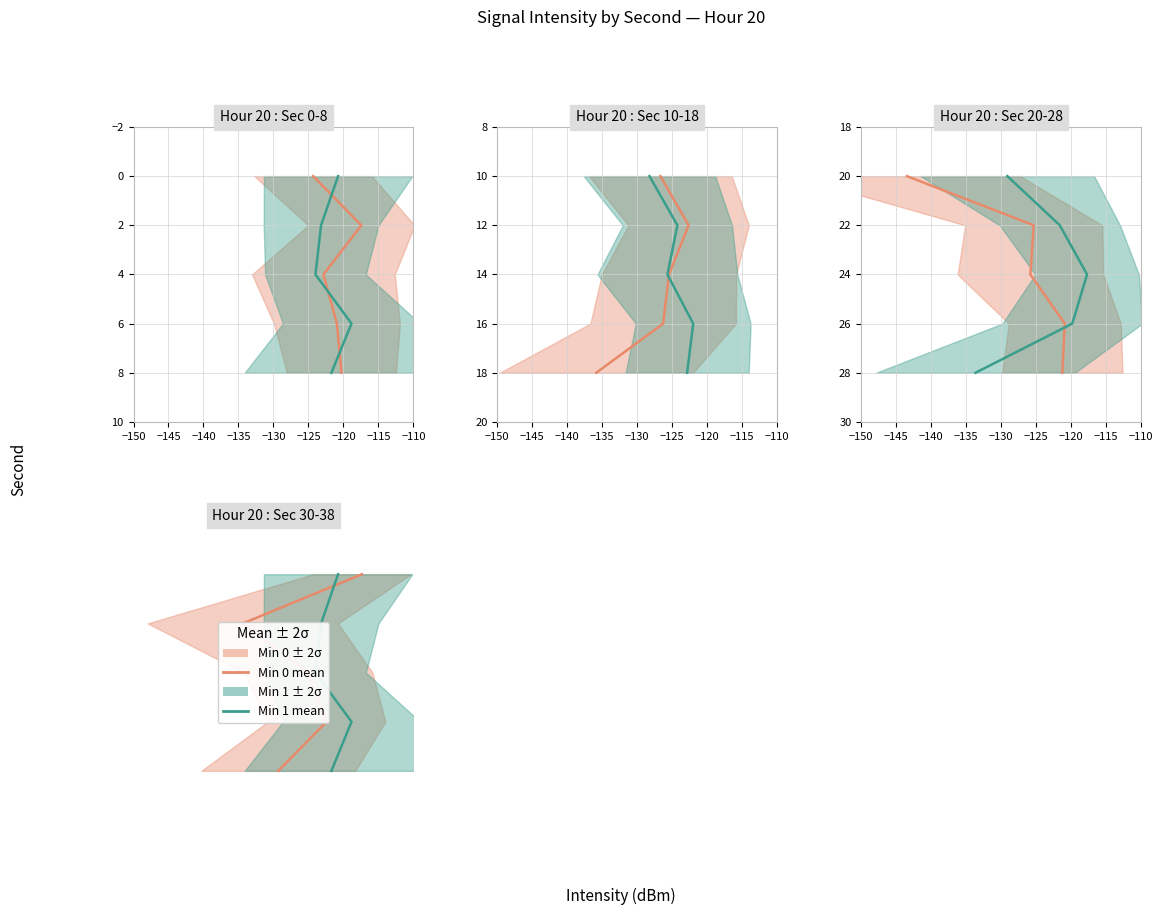

How many distinct data groups are displayed?

2